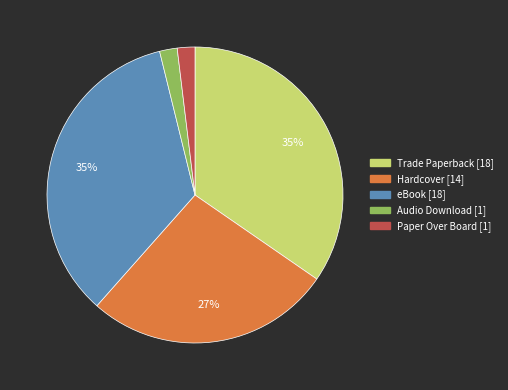

How many segments does this pie chart have?

5